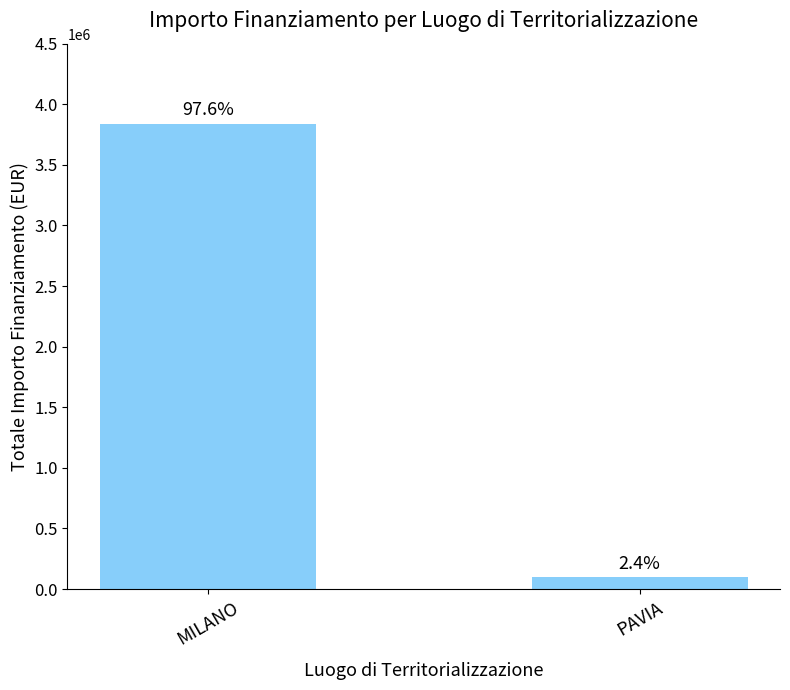

The chart shows a value of 96064 at PAVIA. True or false?

True